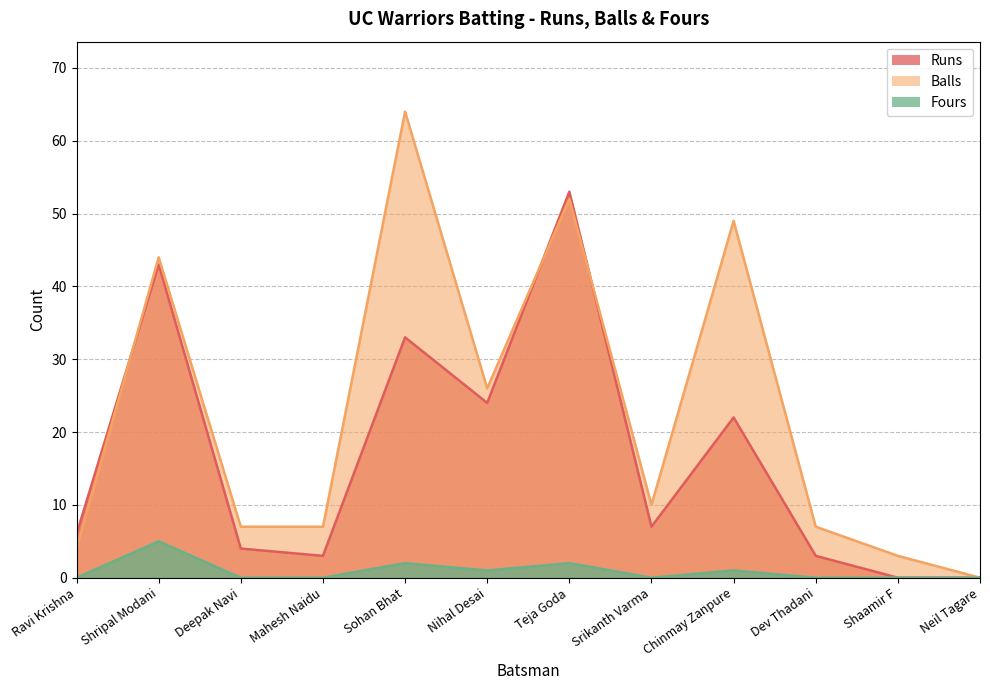

Which has a higher value, Deepak Navi or Dev Thadani?

Deepak Navi